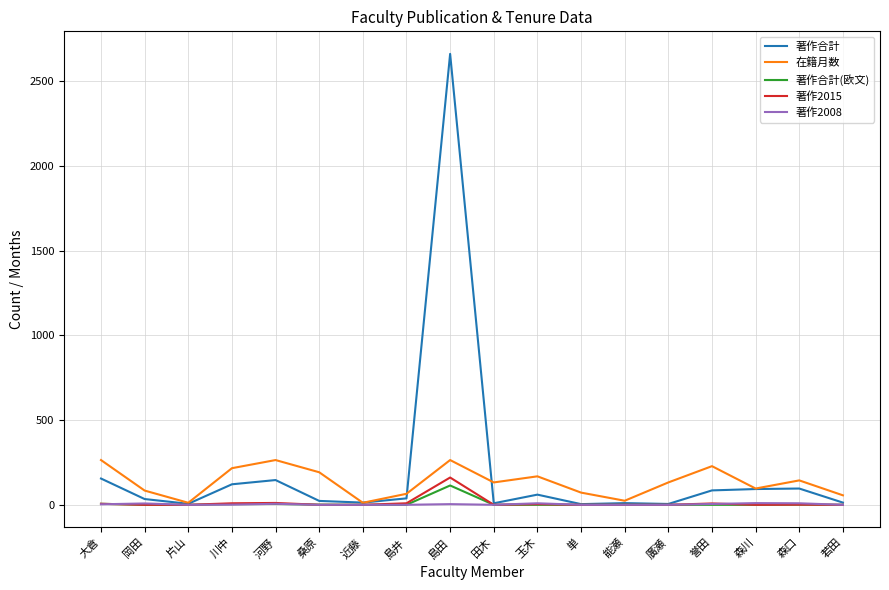

Is it true that 著作合計(欧文) equals 0 at 島井?

True